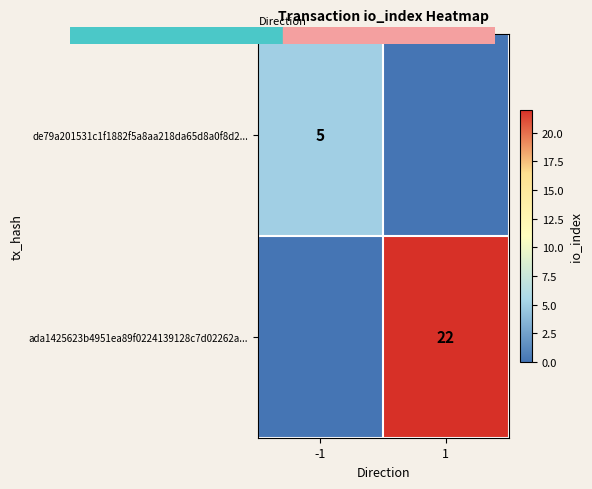

Which category has the lowest value in the ada1425623b4951ea89f0224139128c7d02262a... series?

-1